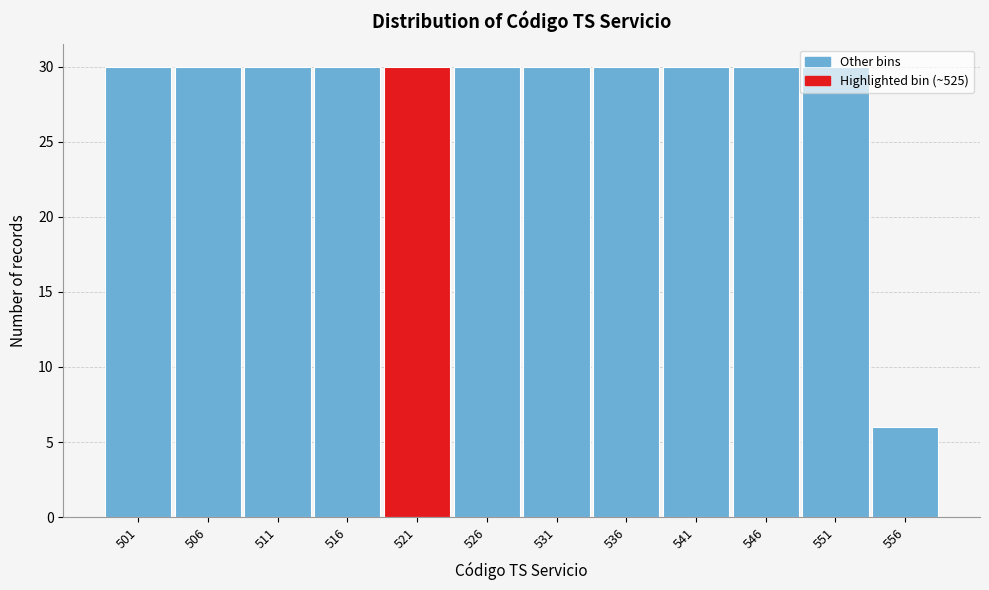

What is the sum of all values?

336